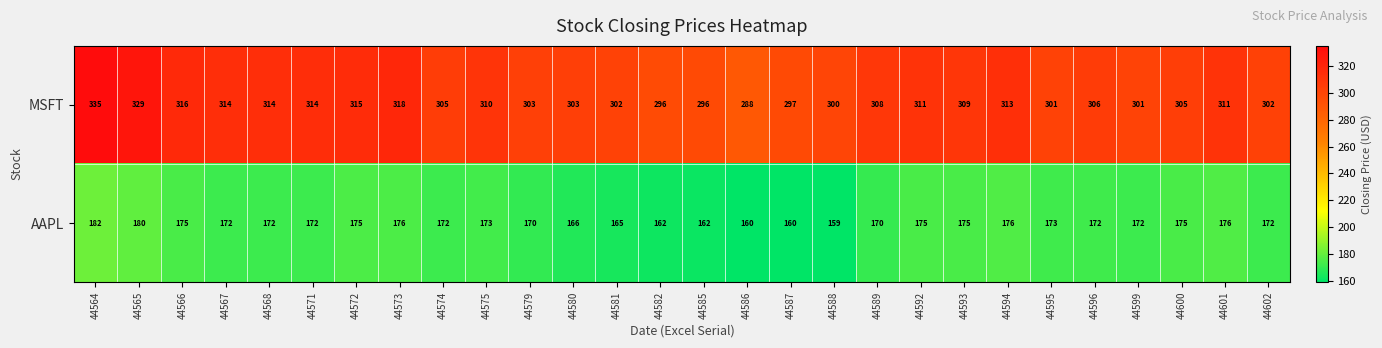

List the series in order of their peak value, highest first.

MSFT, AAPL